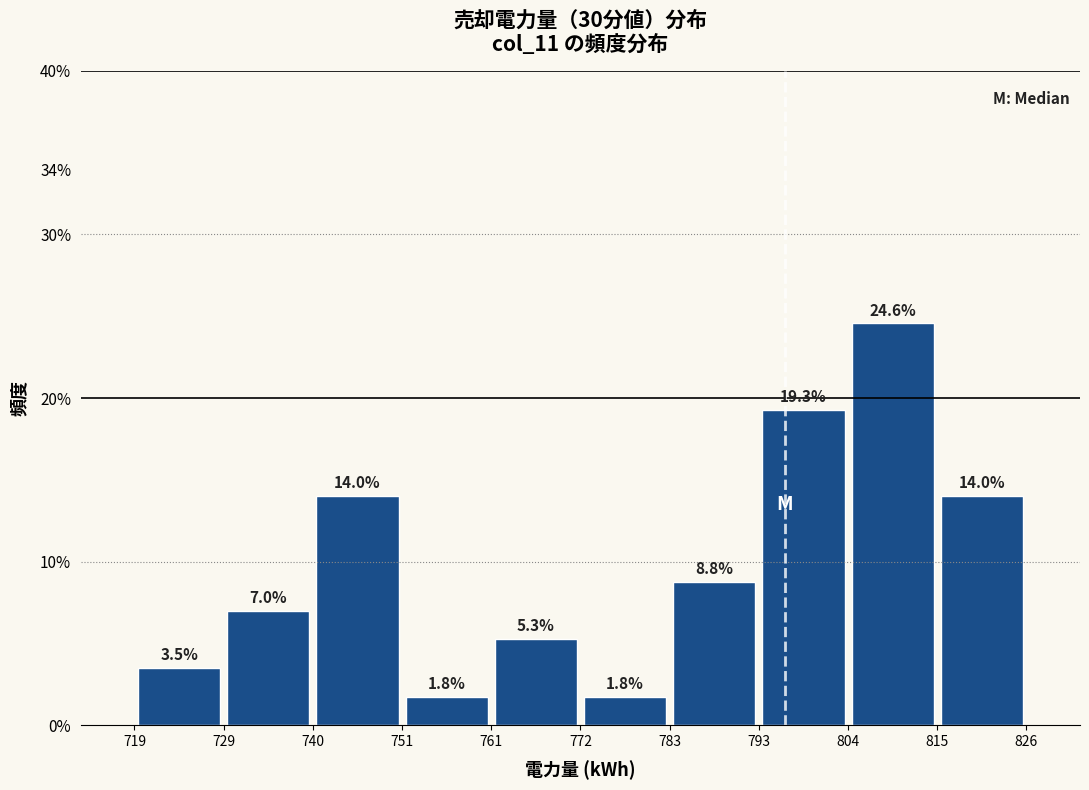

Reading left to right, list every bar in this chart as the range it spans on the x-axis followed by its height.

719 to 729: 3.5
729 to 740: 7.0
740 to 751: 14.0
751 to 761: 1.8
761 to 772: 5.3
772 to 783: 1.8
783 to 793: 8.8
793 to 804: 19.3
804 to 815: 24.6
815 to 826: 14.0